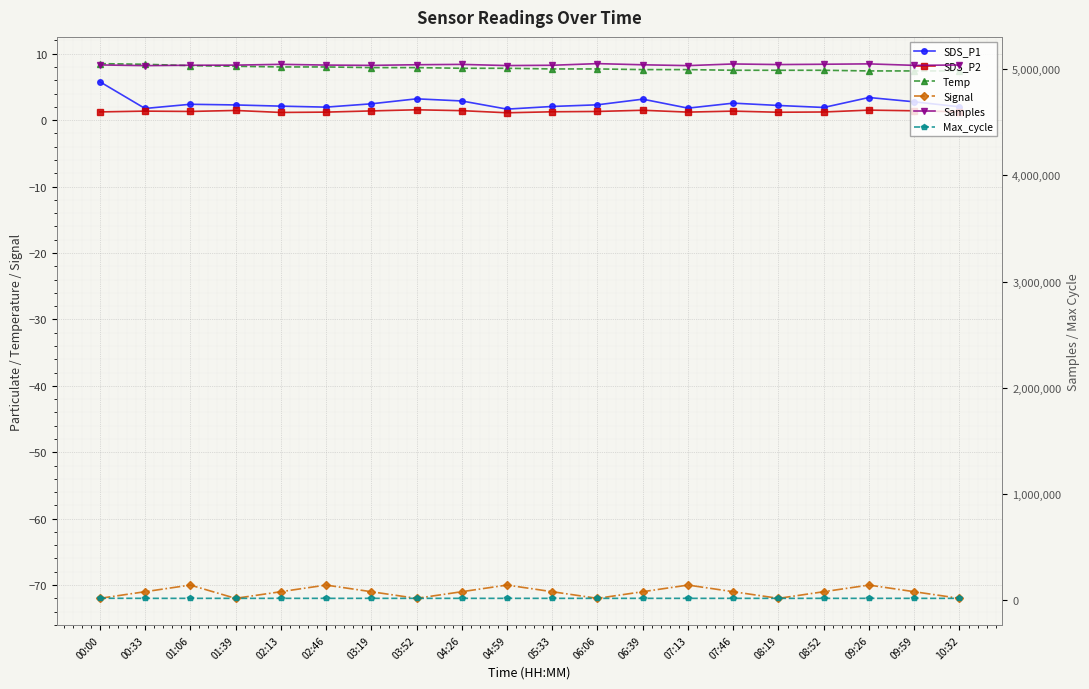

Rank the categories by Temp value from highest to lowest.

00:00, 00:33, 01:06, 01:39, 02:13, 02:46, 03:19, 03:52, 04:26, 04:59, 05:33, 06:06, 06:39, 07:13, 07:46, 08:19, 08:52, 09:26, 09:59, 10:32